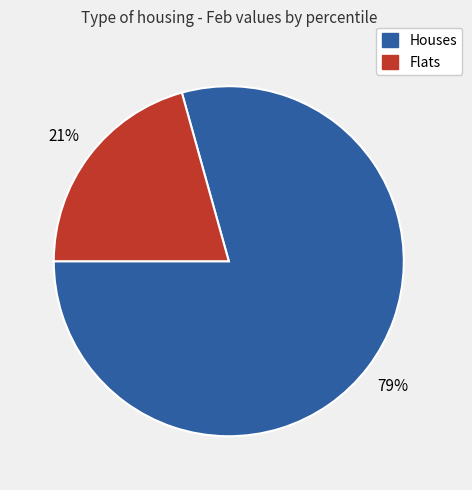

Count the number of slices in the pie.

2